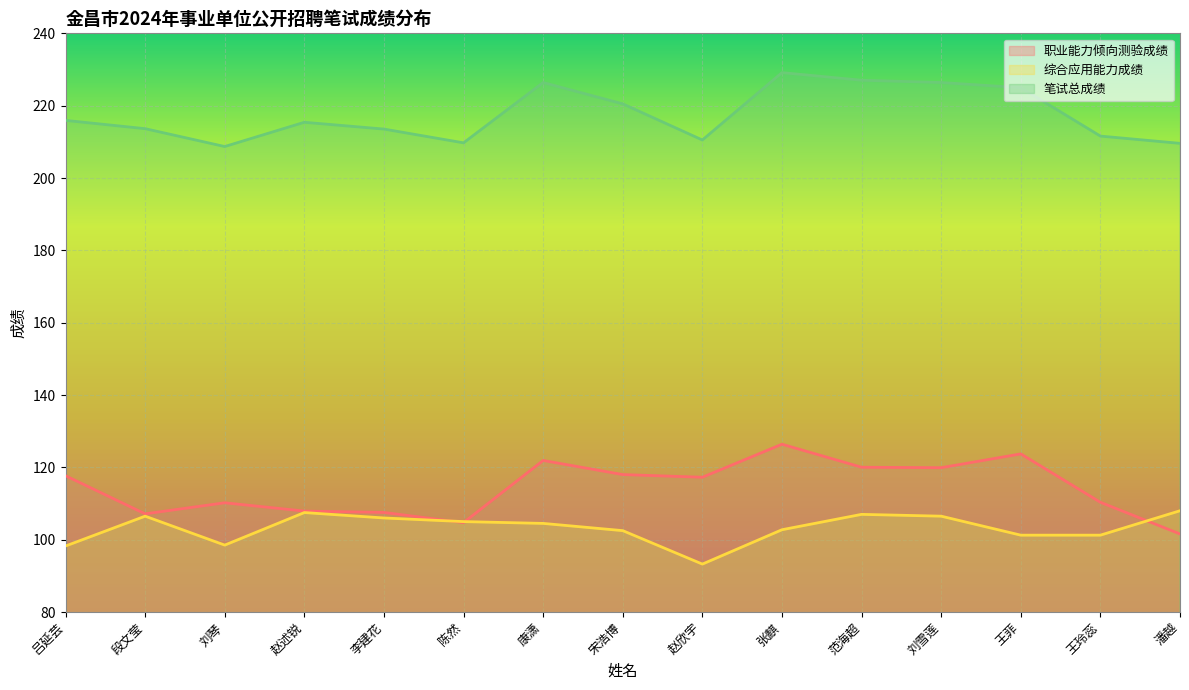

Rank the categories by 职业能力倾向测验成绩 value from lowest to highest.

潘越, 陈然, 段文莹, 李建花, 赵述锐, 刘琴, 王玲蕊, 赵欣宇, 吕延芸, 宋浩博, 刘雪莲, 范海超, 康潇, 王菲, 张麒